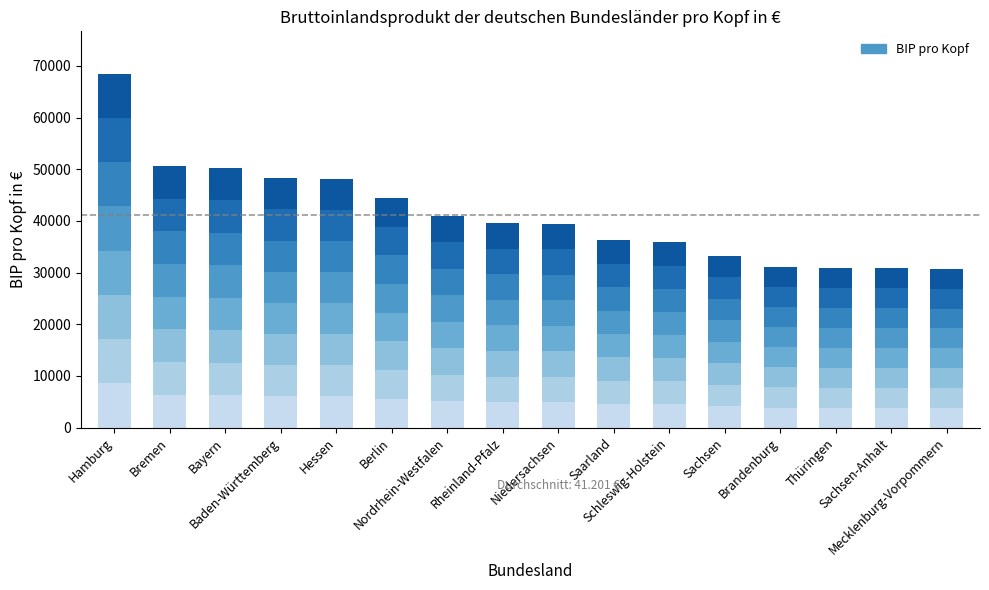

How many values are below 39555?

8